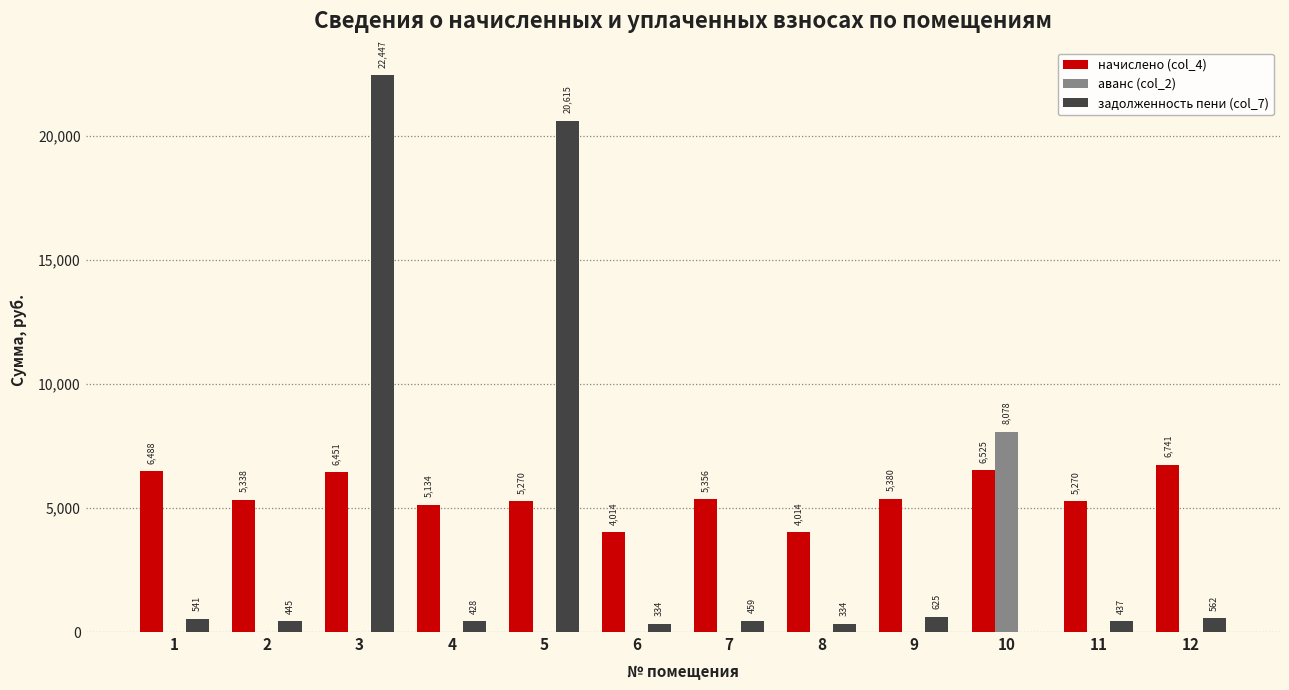

The value of аванс (col_2) at 4 is -5374.6. True or false?

False